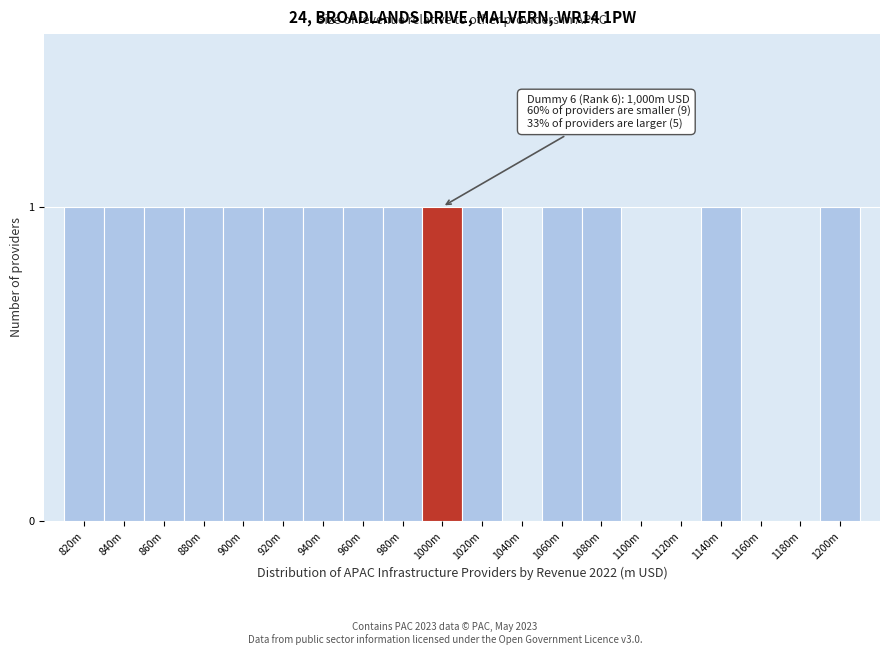

Reading right to left, list all the values displayed in this chart.

1200m=1	1180m=0	1160m=0	1140m=1	1120m=0	1100m=0	1080m=1	1060m=1	1040m=0	1020m=1	1000m=1	980m=1	960m=1	940m=1	920m=1	900m=1	880m=1	860m=1	840m=1	820m=1